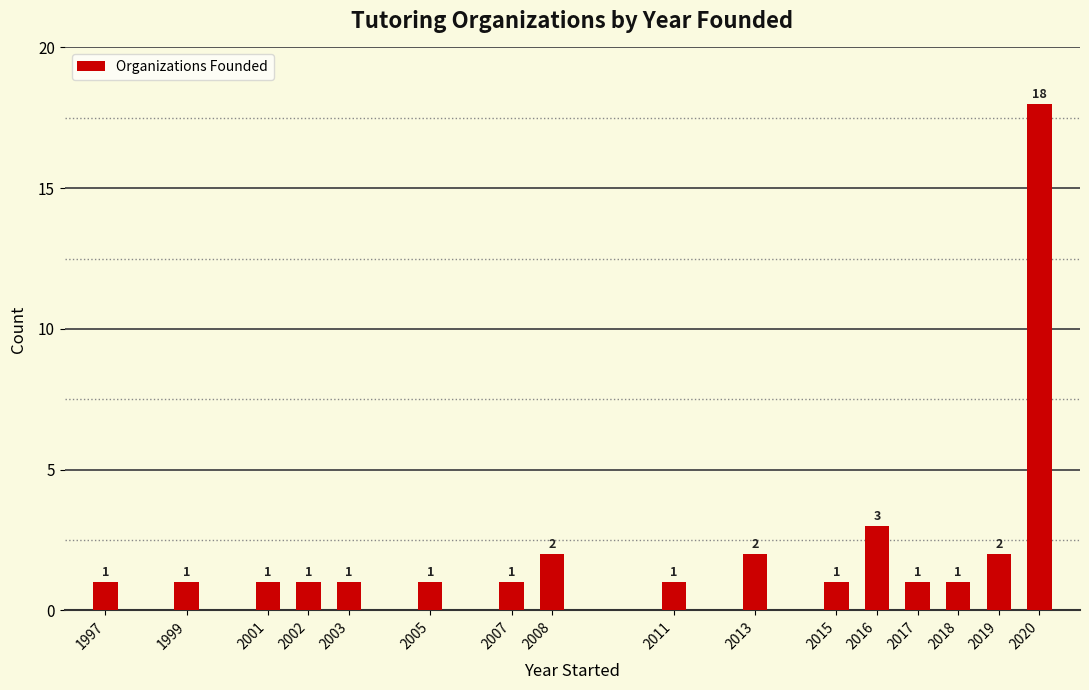

Reading left to right, extract all data points from this chart.

1997=1	1999=1	2001=1	2002=1	2003=1	2005=1	2007=1	2008=2	2011=1	2013=2	2015=1	2016=3	2017=1	2018=1	2019=2	2020=18